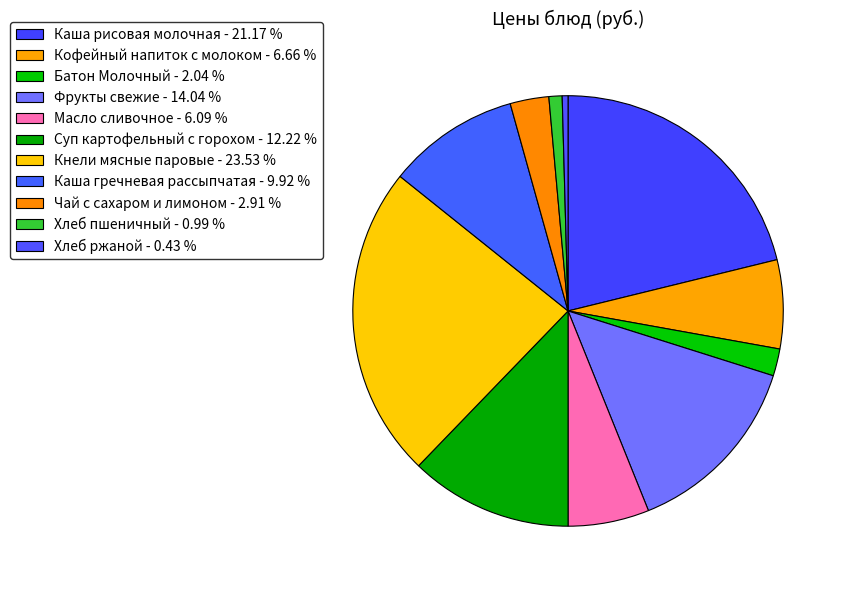

How many segments does this pie chart have?

11